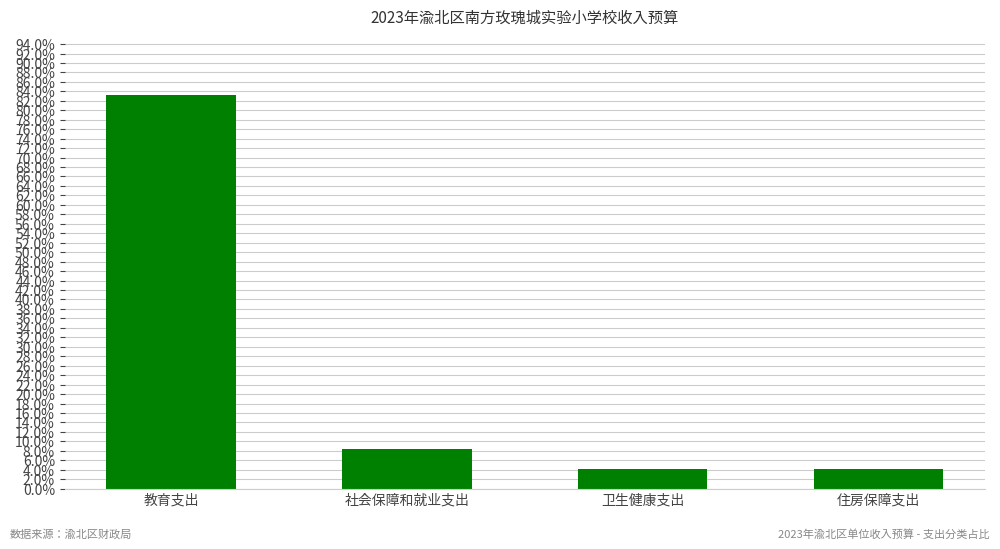

Rank the categories by value from highest to lowest.

教育支出, 社会保障和就业支出, 住房保障支出, 卫生健康支出